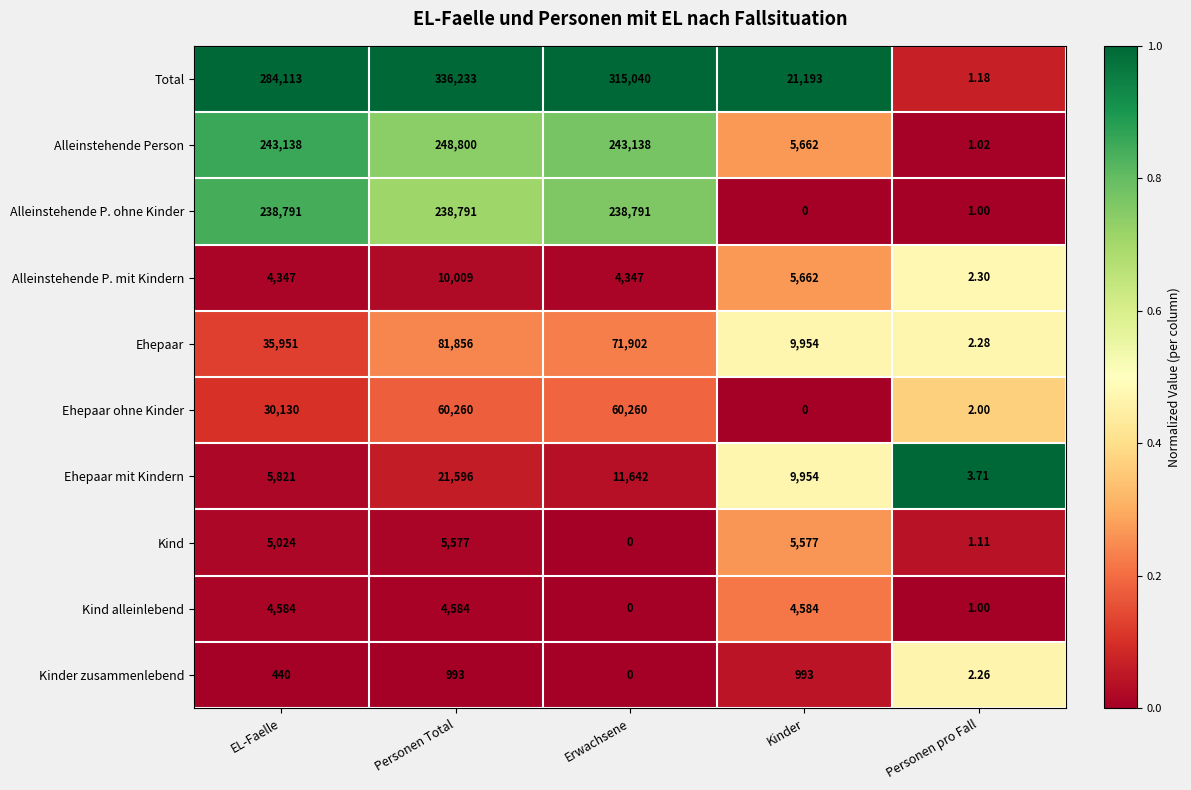

Count the number of categories in the chart.

5